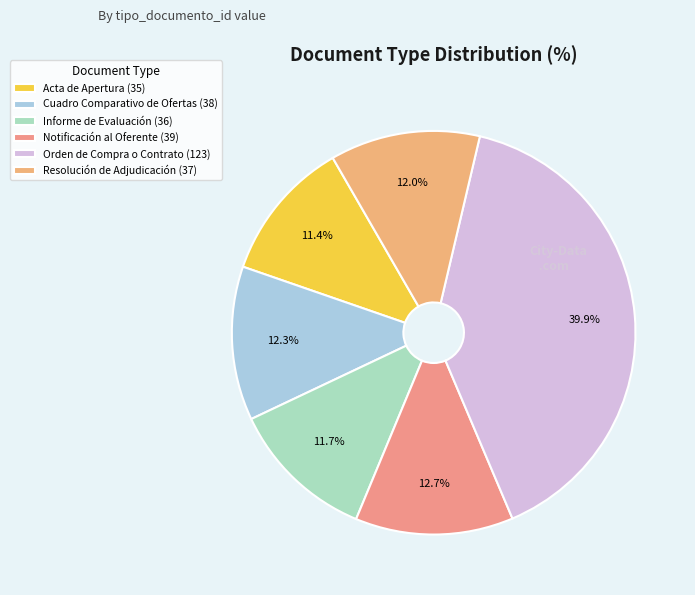

What is the largest slice in the pie chart?

Orden de Compra o Contrato